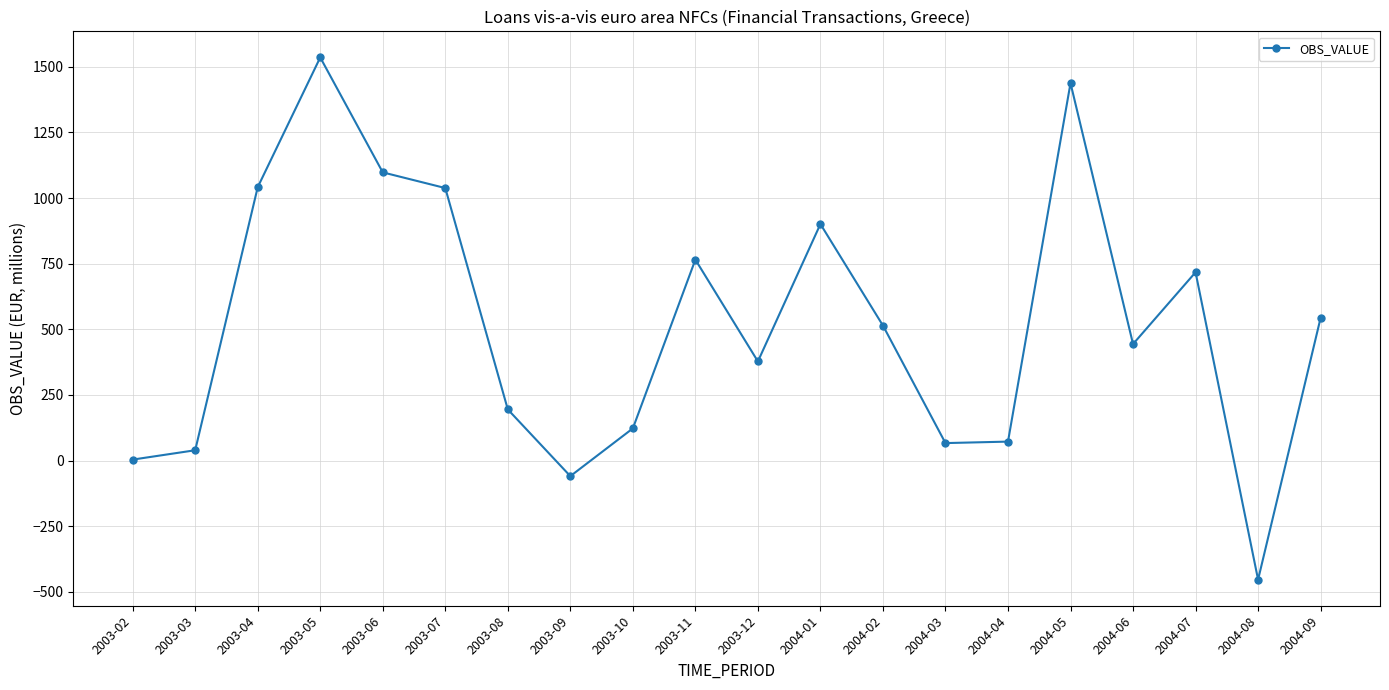

Count the number of categories in the chart.

20